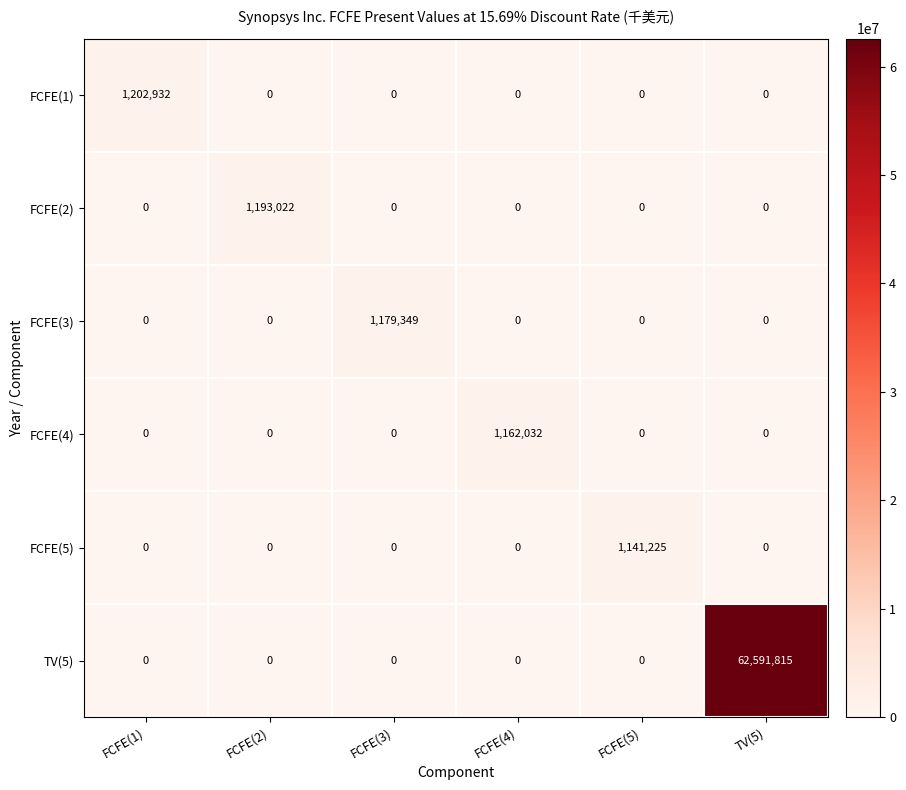

What is the maximum value shown in the chart?

62591815